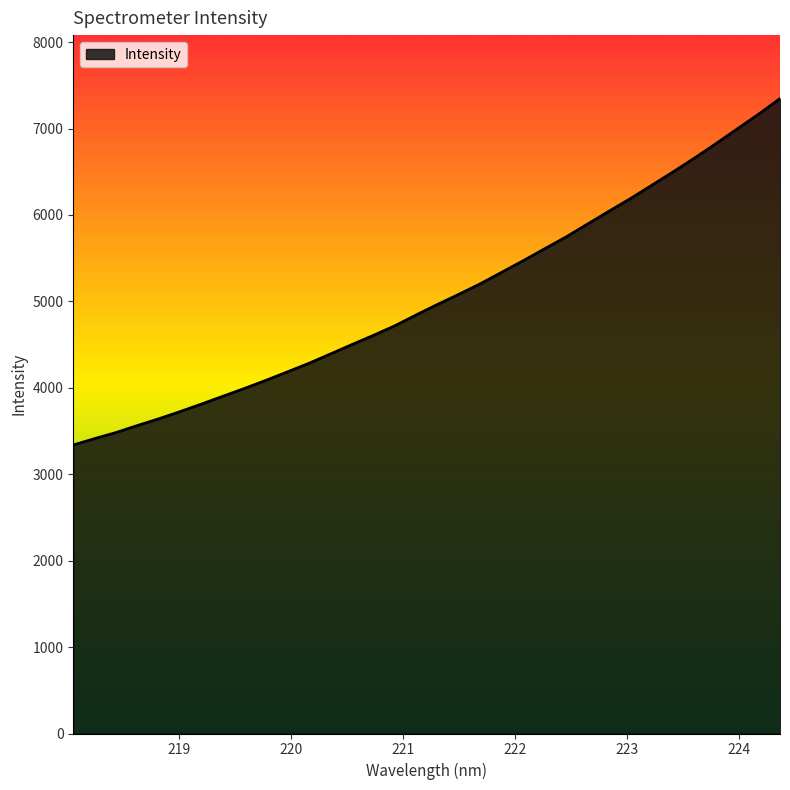

What is the difference between the maximum and minimum values?

4007.9